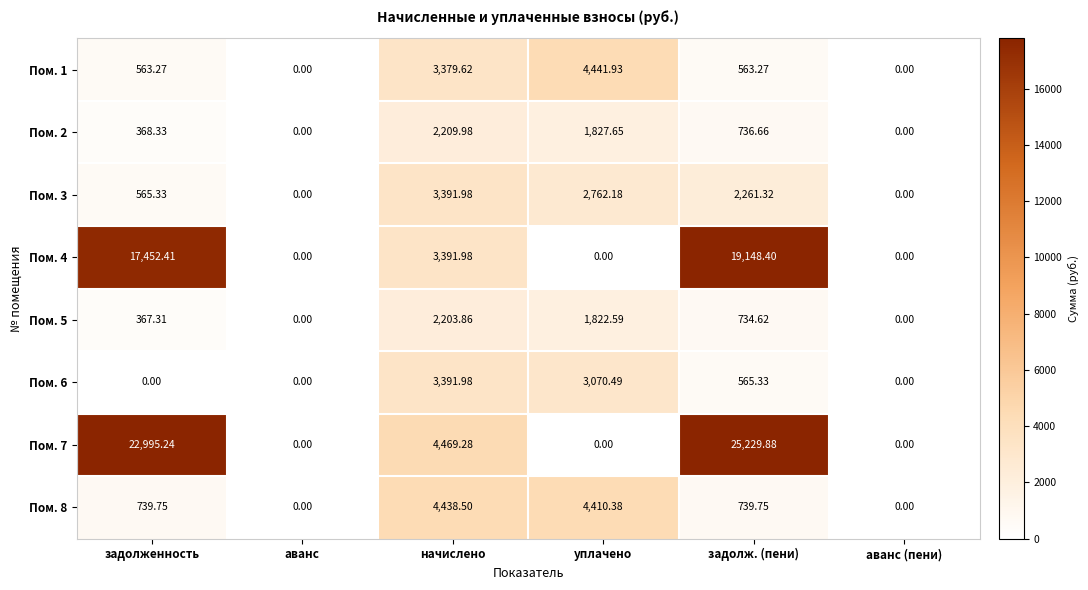

Which series has the largest total across all categories?

Пом. 7